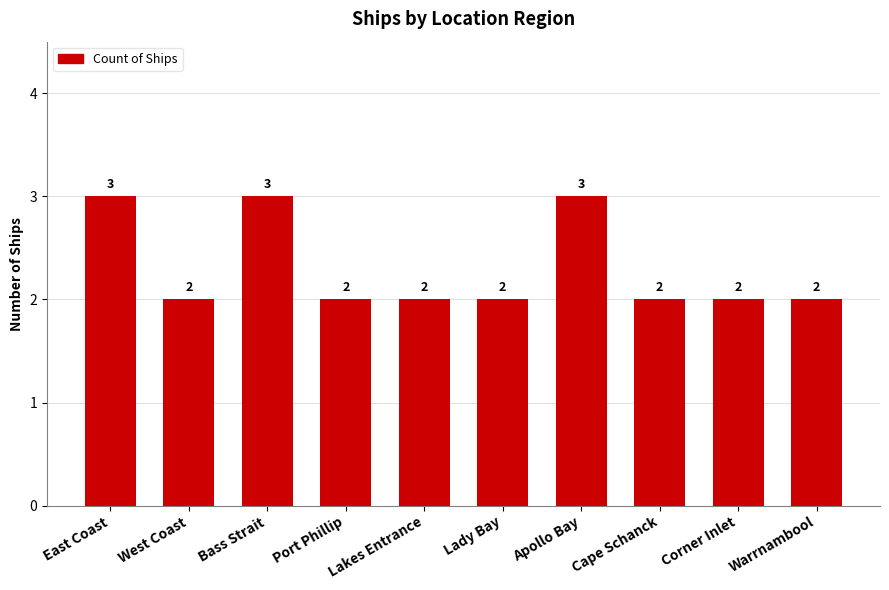

Between Cape Schanck and East Coast, which is larger?

East Coast